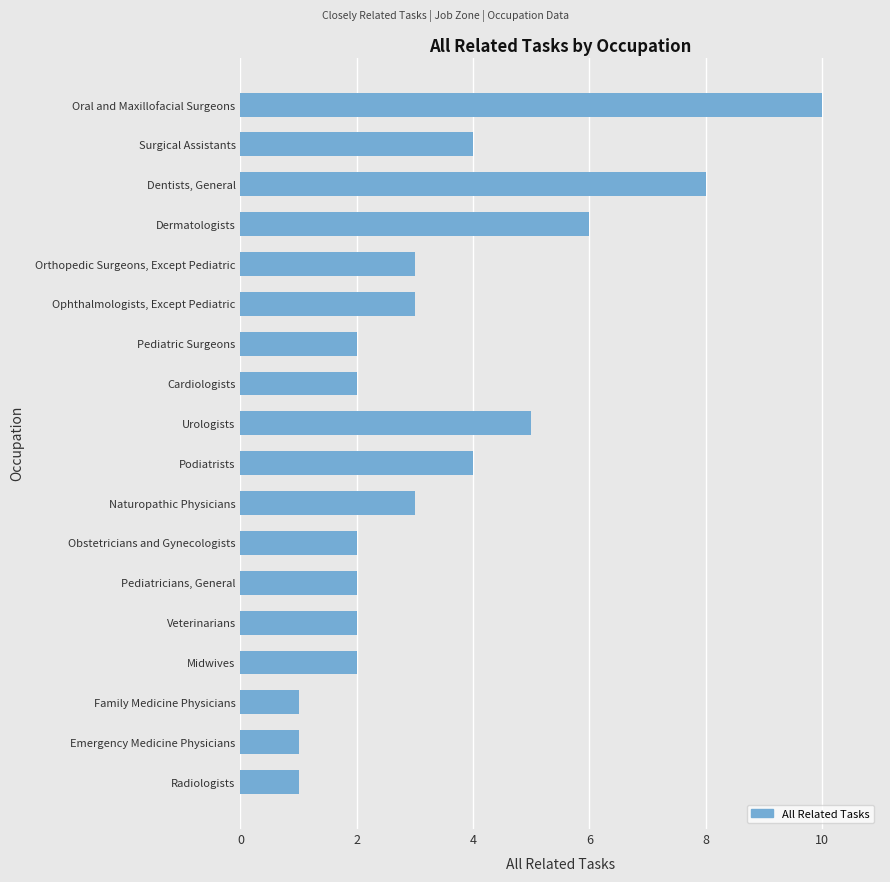

What is the difference between the second highest and minimum values?

7